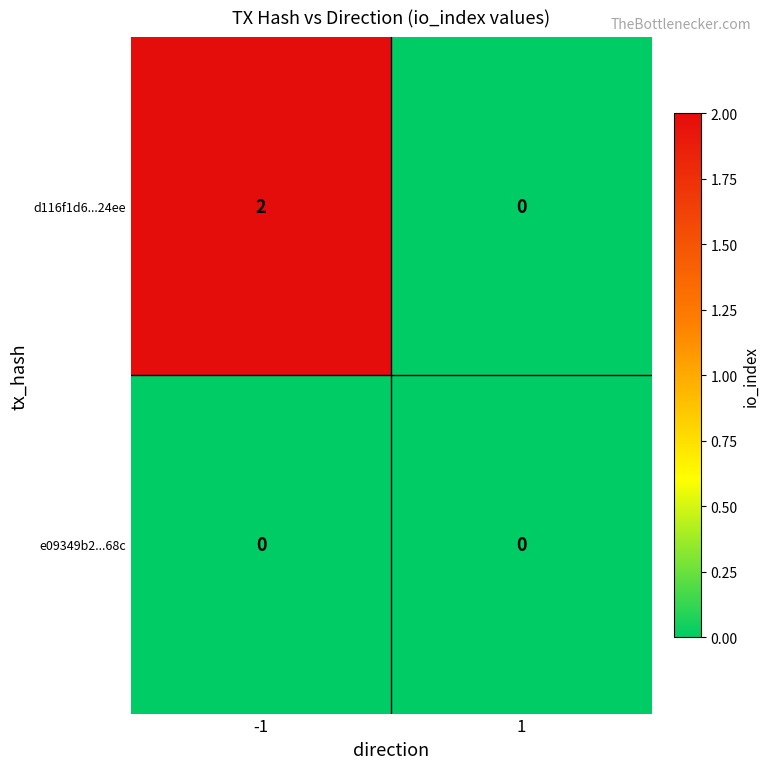

At -1, list the series in order from largest to smallest.

d116f1d6...24ee, e09349b2...68c